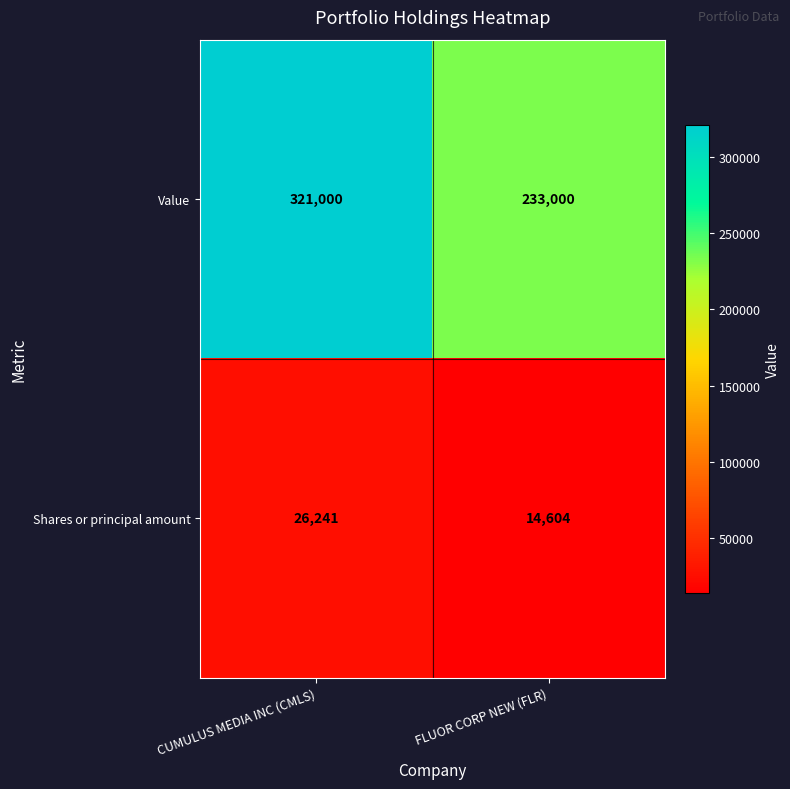

What is the approximate value of Value at FLUOR CORP NEW (FLR), to the nearest 10?

233000